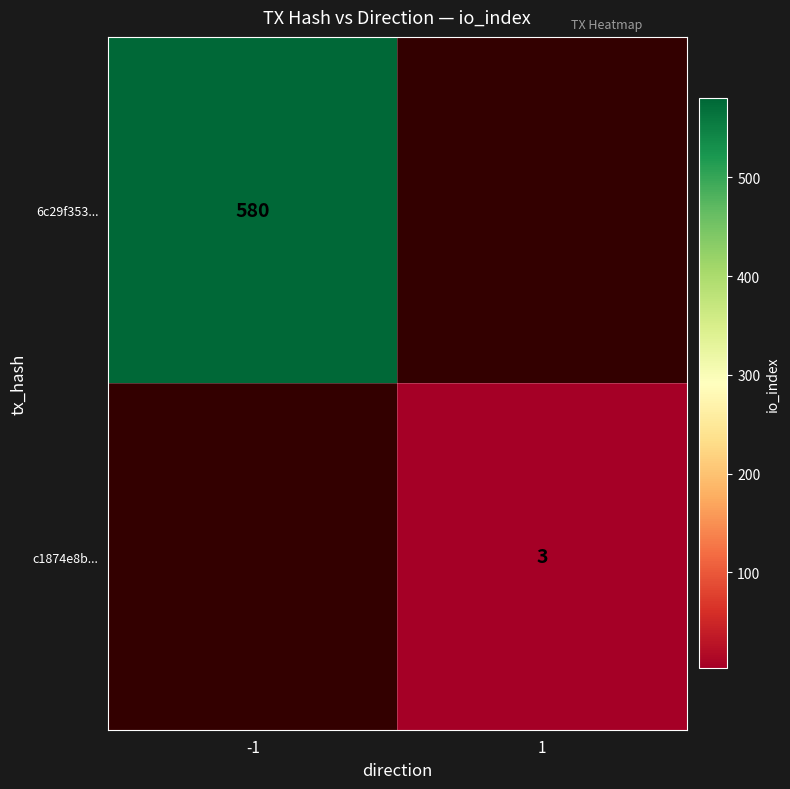

Is the value of c1874e8b... at 1 greater than the value of 6c29f353... at -1?

No